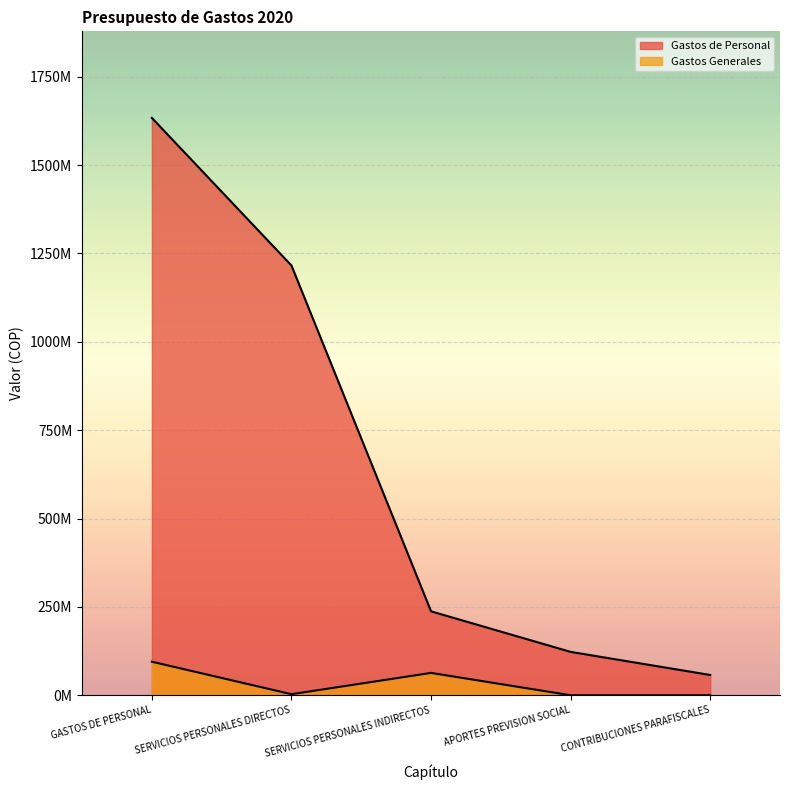

Which series has the widest spread of values?

Gastos de Personal